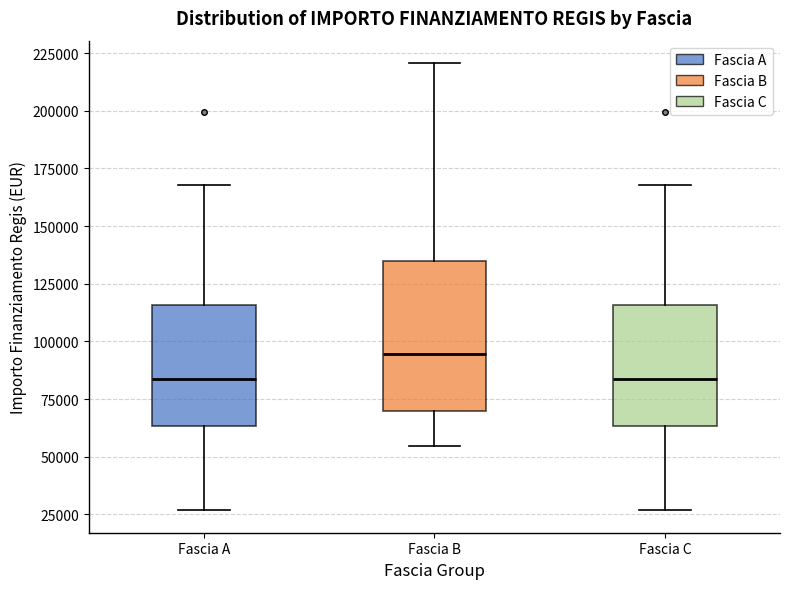

Reading left to right, read every box against the y-axis: the position of its median line, the range the box covers, and the ends of its whiskers. The values are not printed on the chart, so give them approximately, as read against the axis.

Fascia A: median 85000, box 65000 to 115000, whiskers 25000 to 170000
Fascia B: median 95000, box 70000 to 135000, whiskers 55000 to 220000
Fascia C: median 85000, box 65000 to 115000, whiskers 25000 to 170000